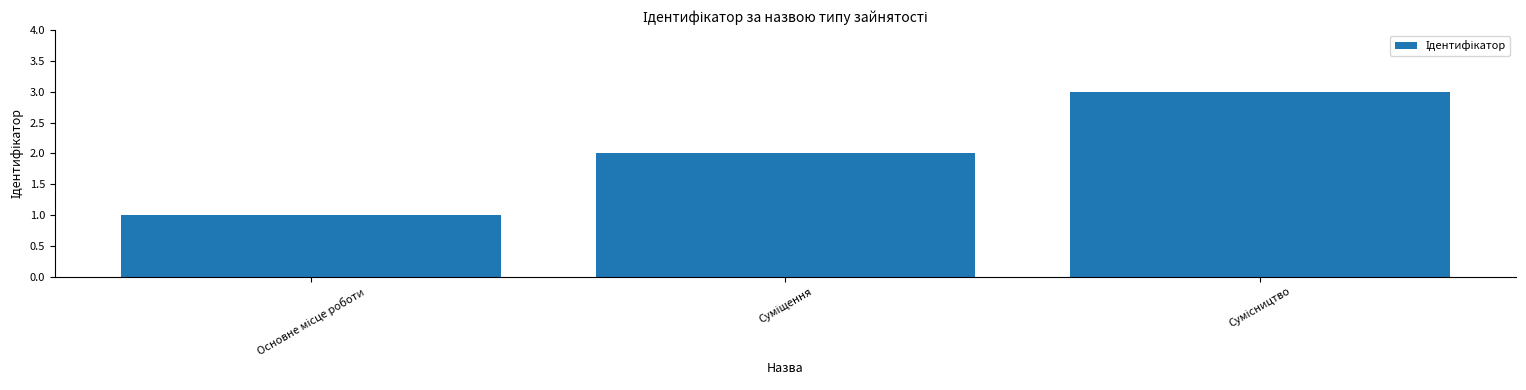

What is the sum of all values?

6